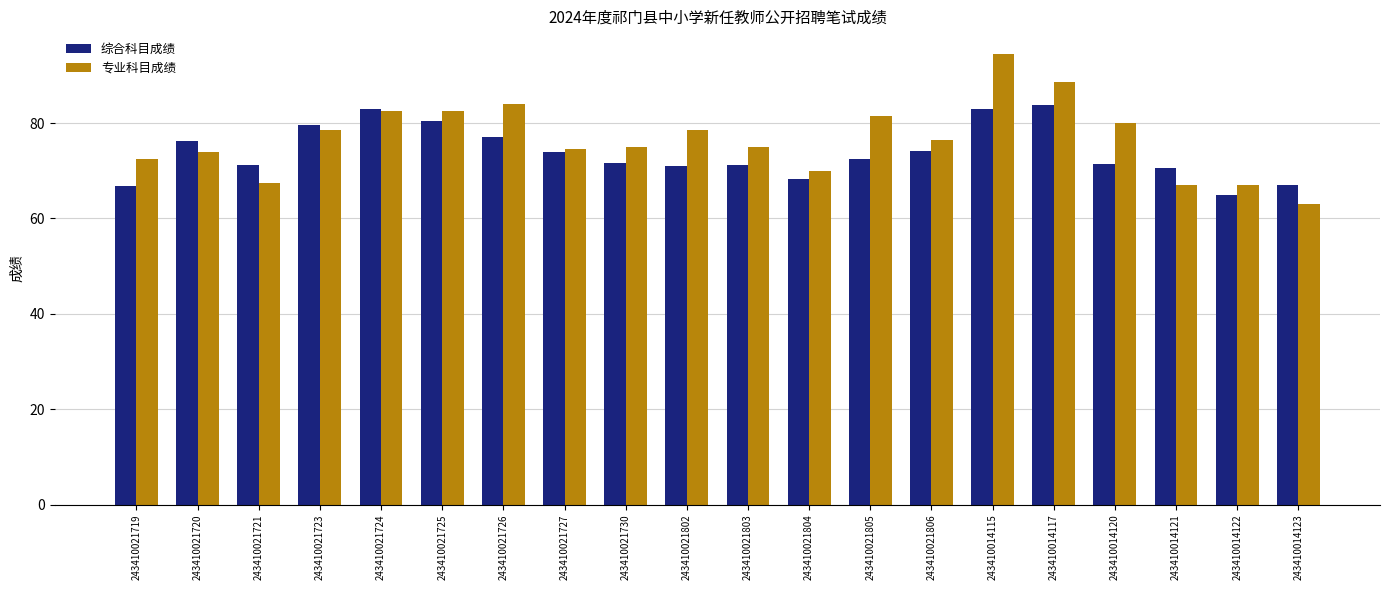

What is the difference between the maximum and minimum values in the 综合科目成绩 series?

18.7